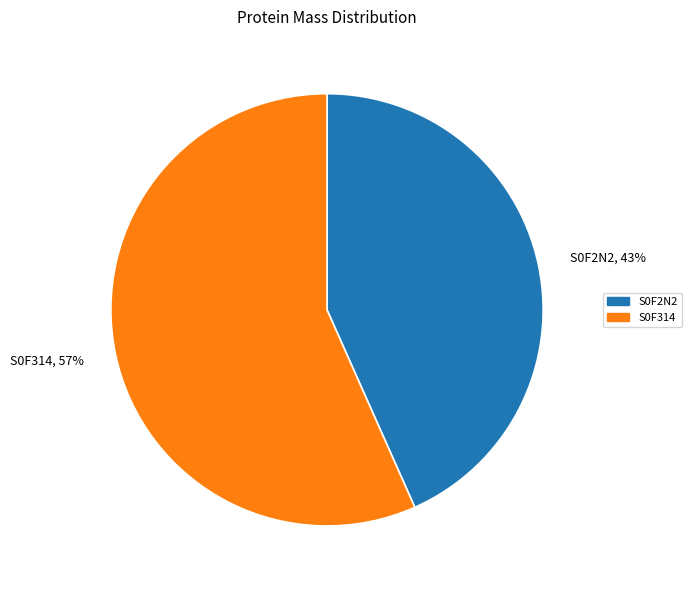

Does any single category account for the majority?

Yes